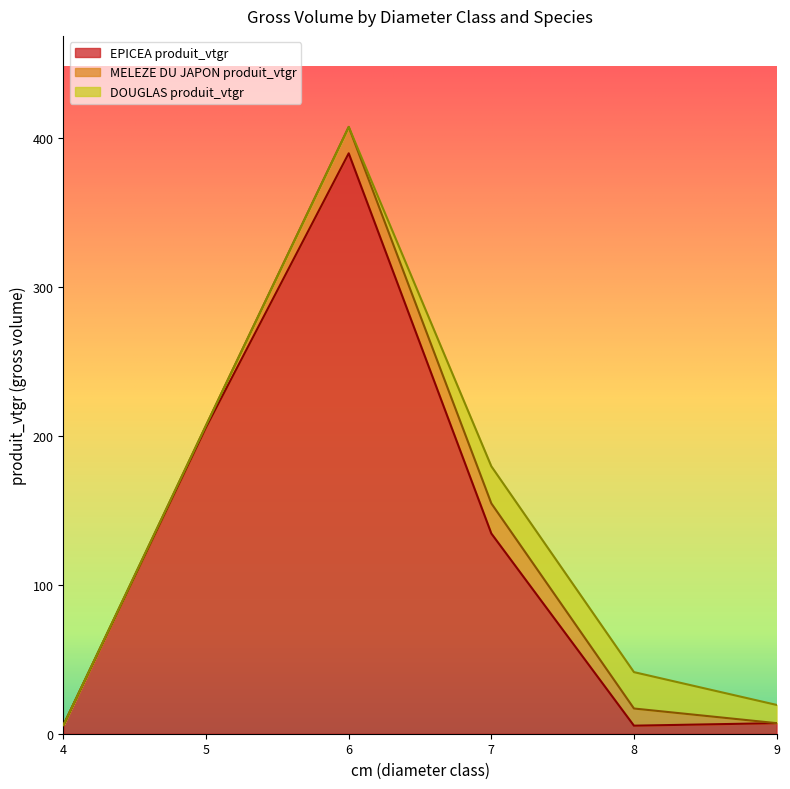

Which category has the lowest value across all series?

4